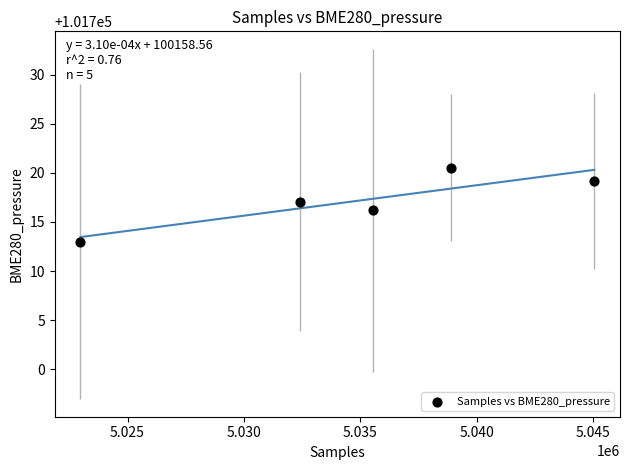

What is the range of X values (max minus min)?

22079.9